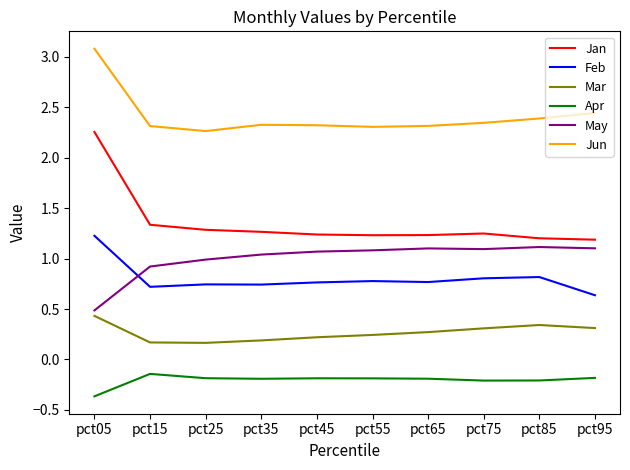

What is the maximum value shown in the chart?

3.1